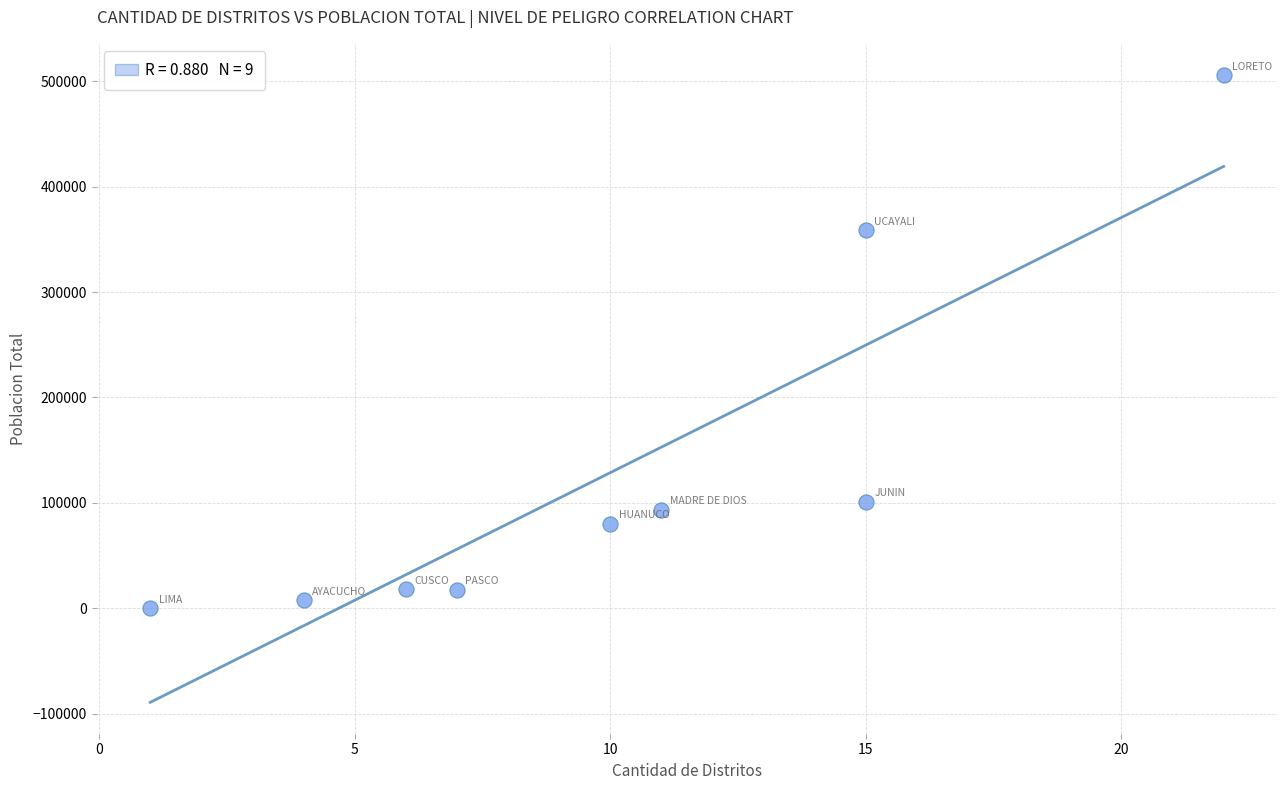

What is the range of X values (max minus min)?

21